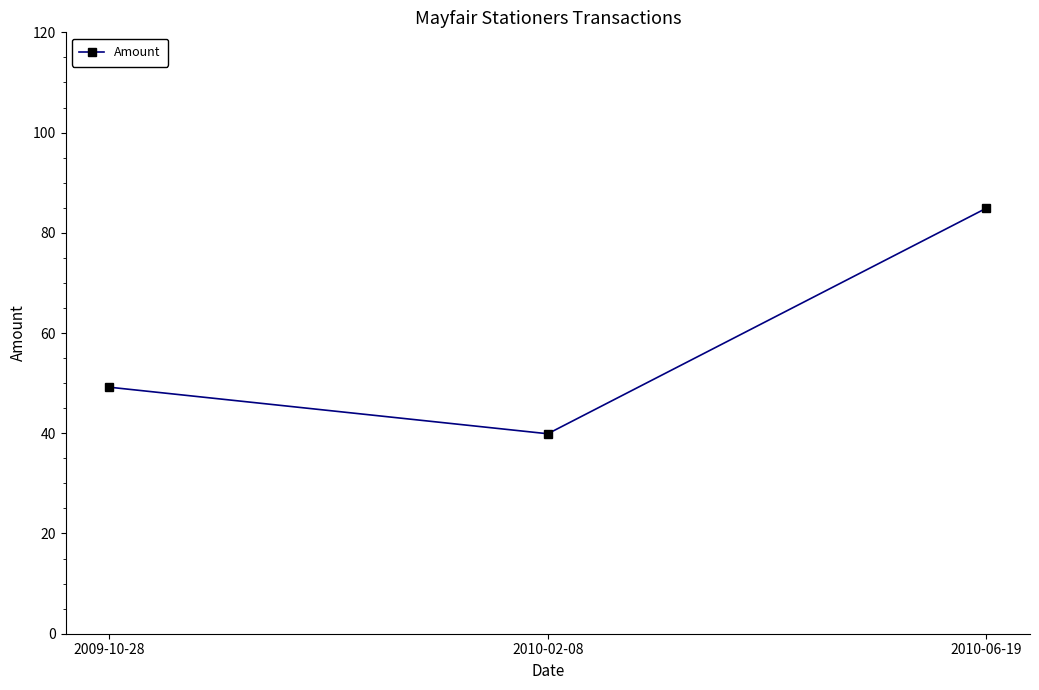

Does the chart have visible grid lines?

No